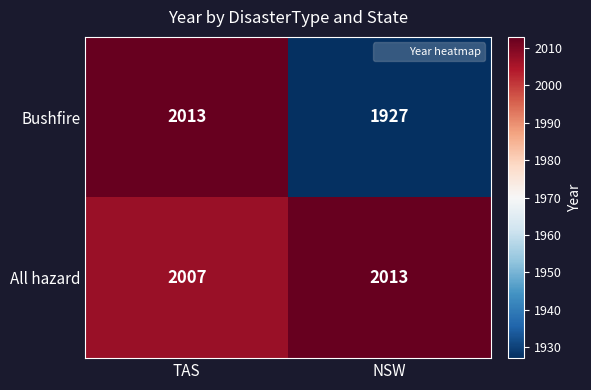

How many categories are shown in the chart?

2